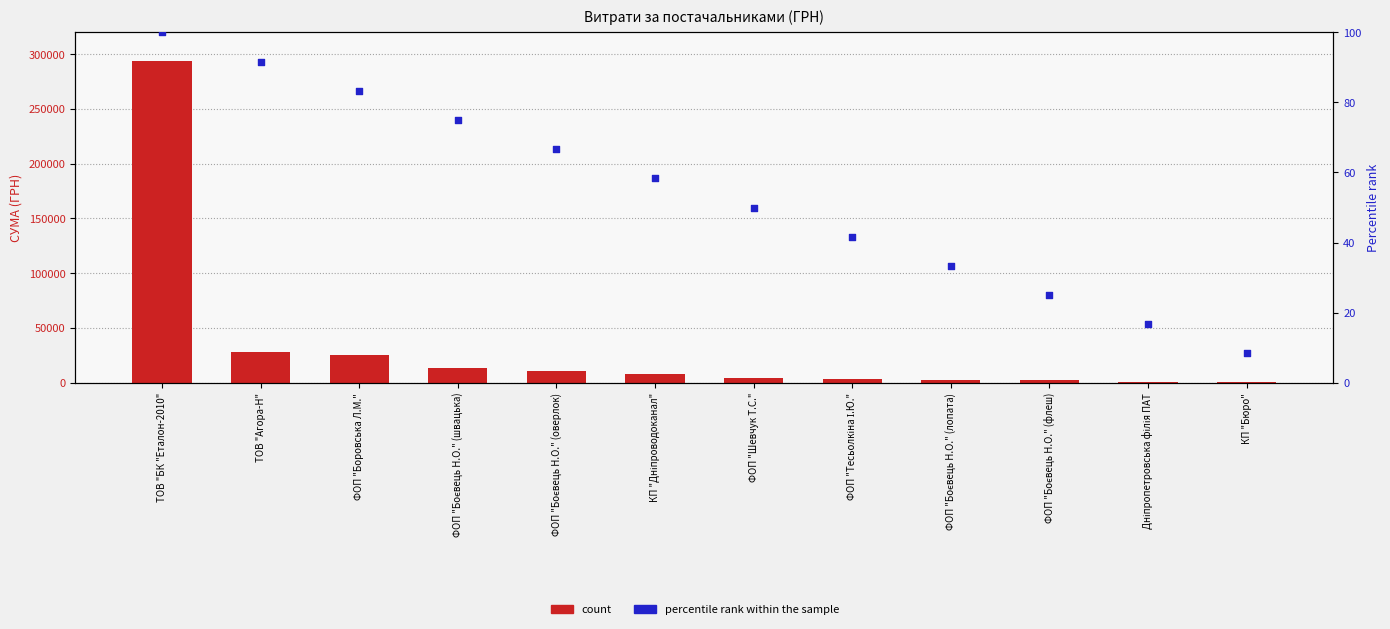

At how many categories does at least one series exceed 65331?

1